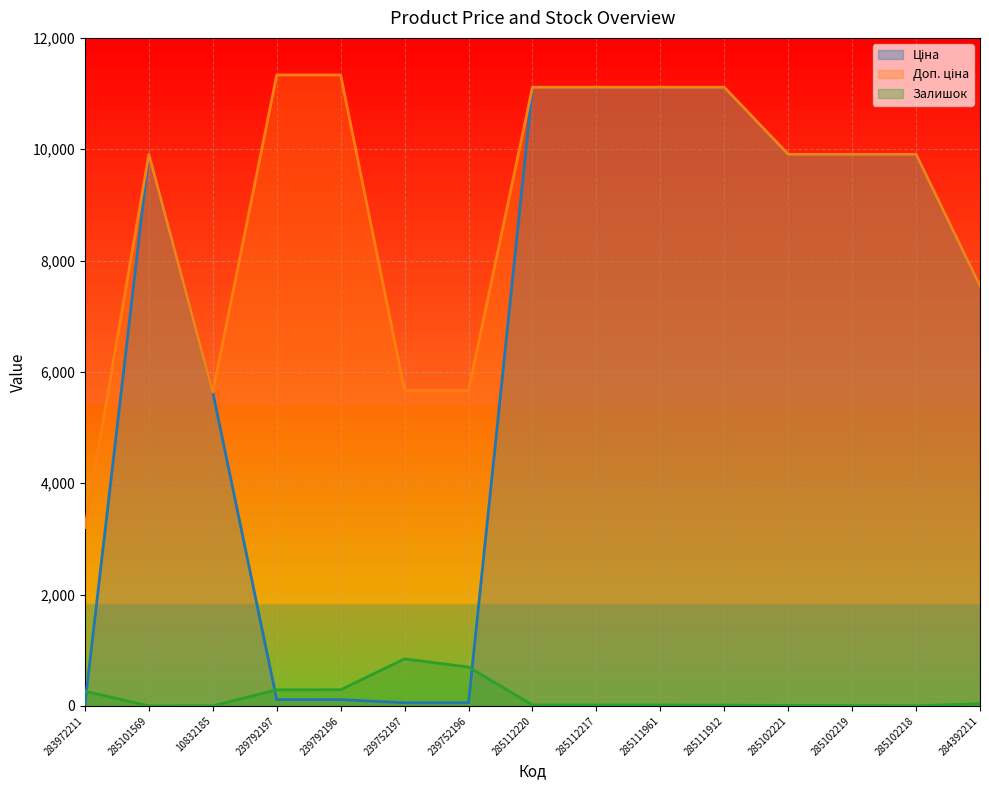

Is it true that Залишок equals 444.6 at 239792197?

False